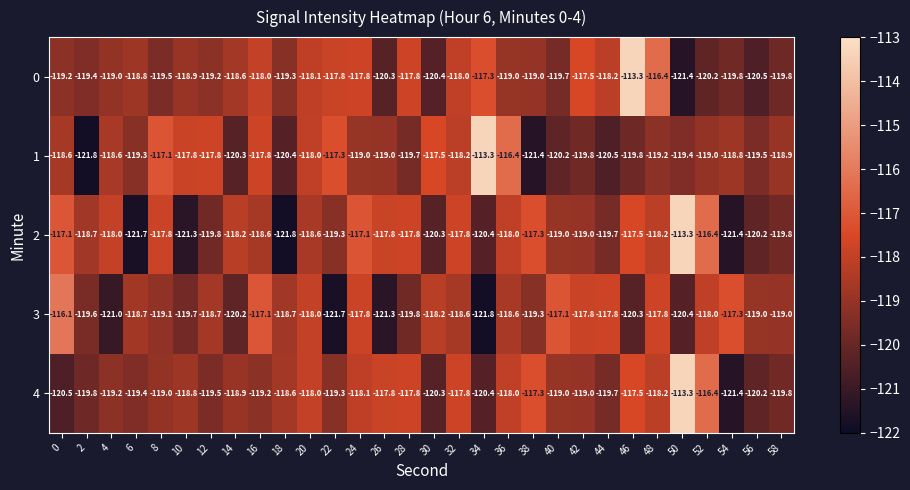

What is the spread (max minus min) of values at 26?

3.5